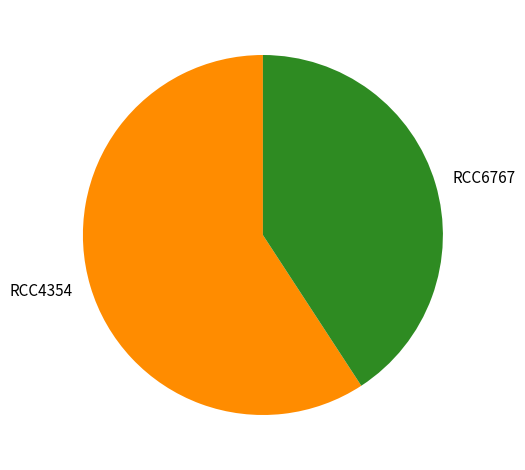

Which slice is the smallest?

RCC6767